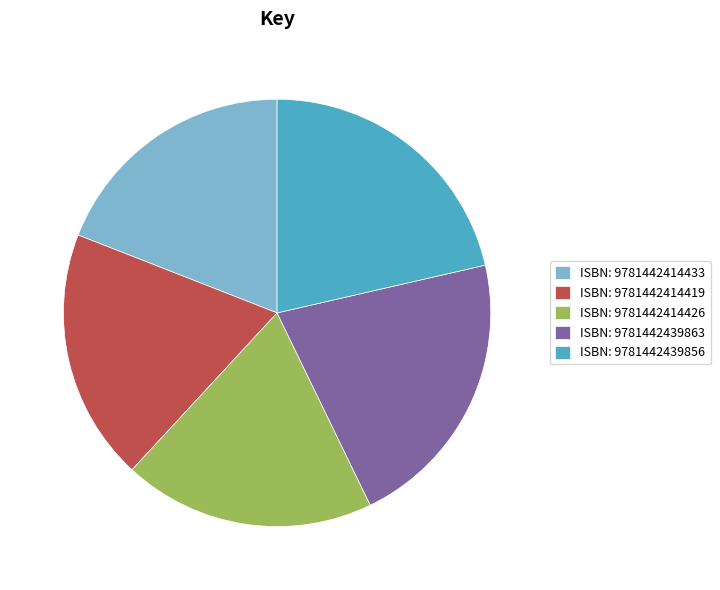

What is the ratio of the value at ISBN: 9781442414419 to the value at ISBN: 9781442414433?

1.0